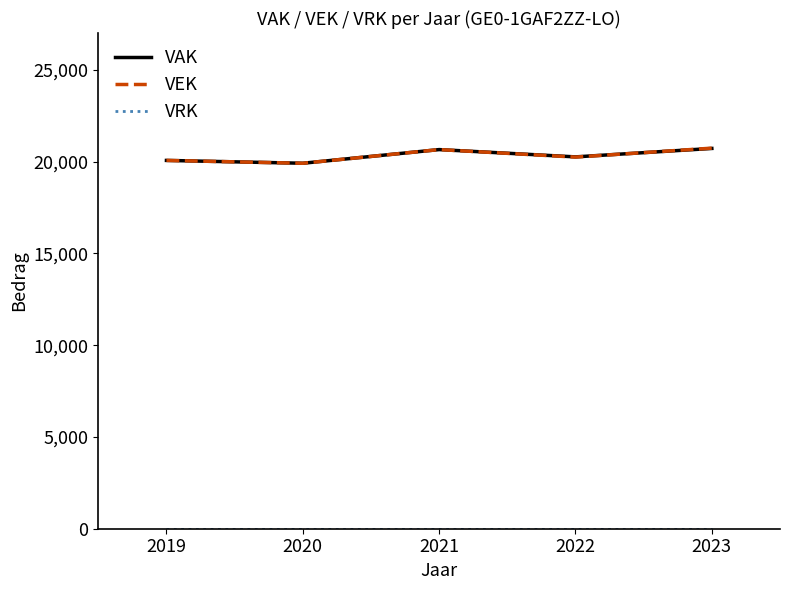

Which series has the largest range (max minus min)?

VEK